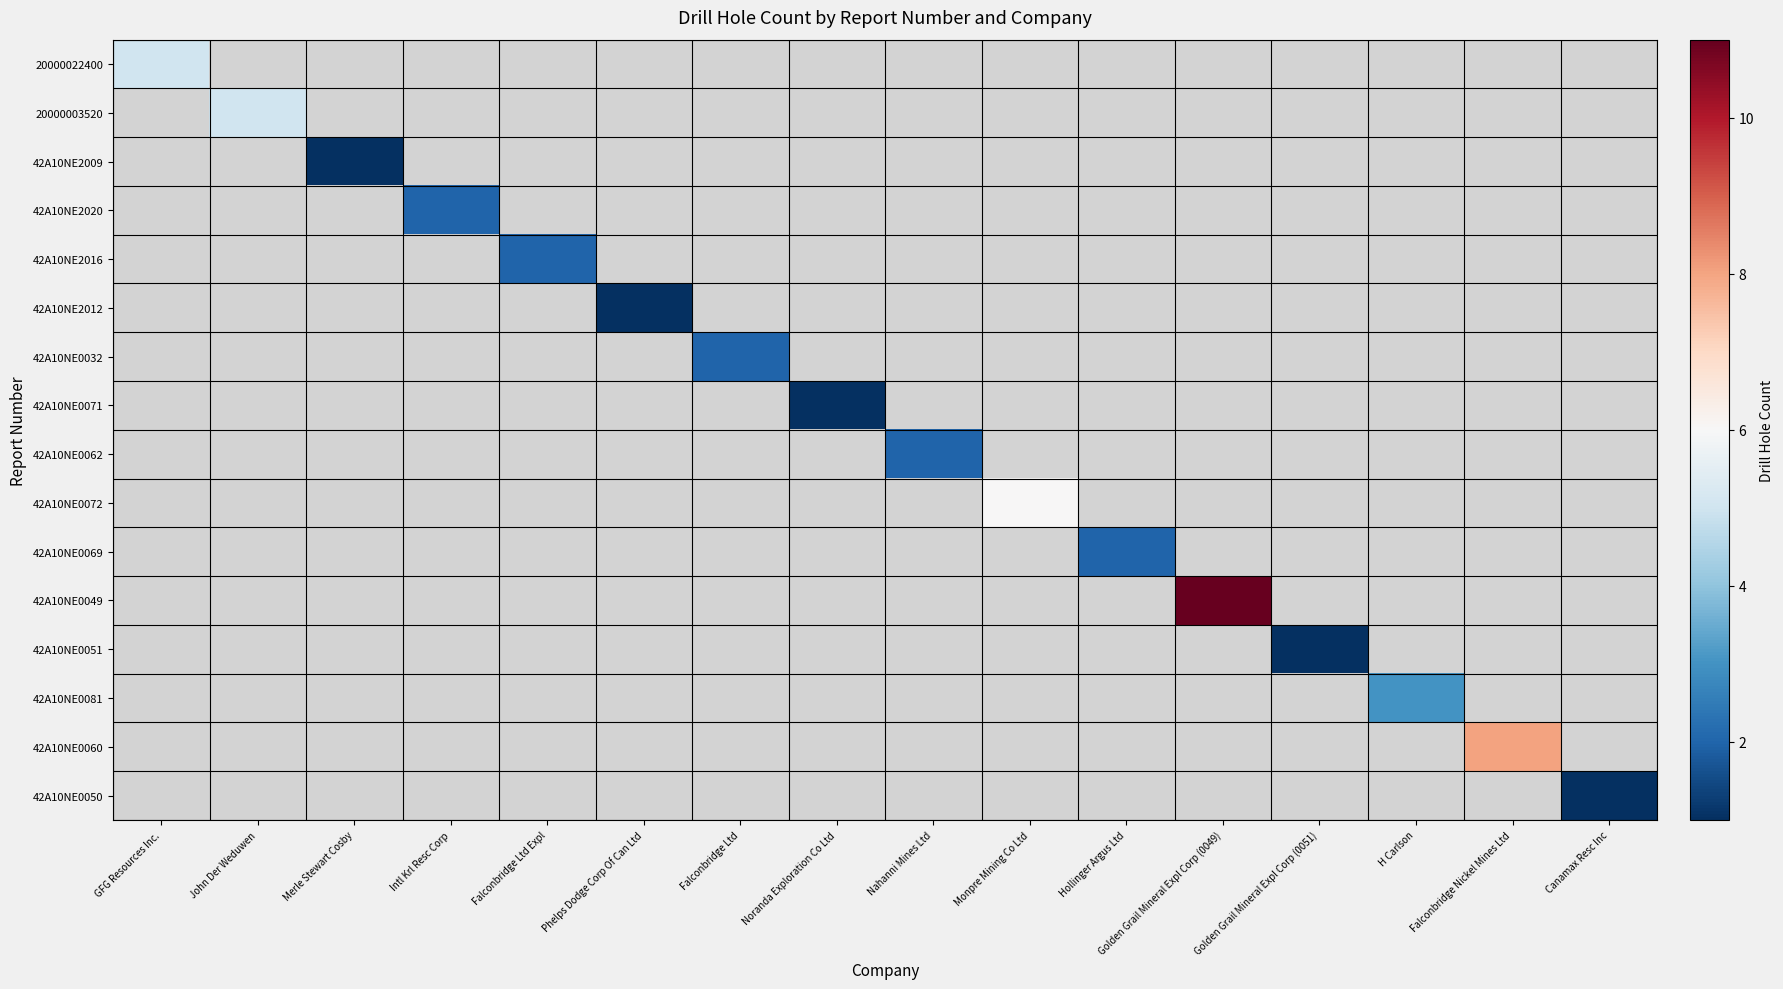

Count the number of data series in this chart.

16